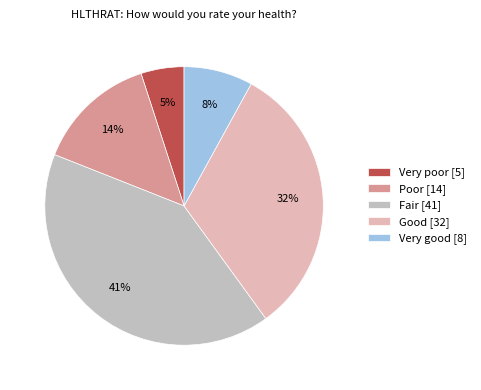

Which slice is the smallest?

Very poor